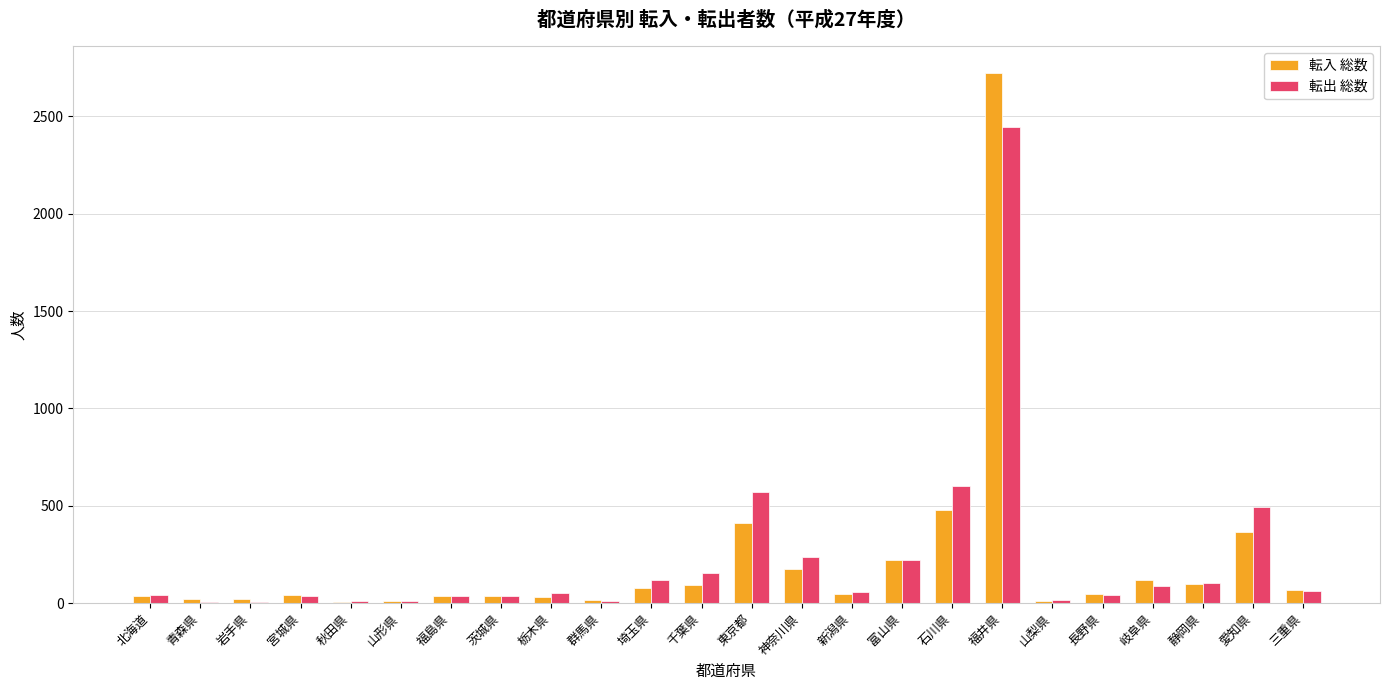

At which category is the sum across all series the highest?

福井県